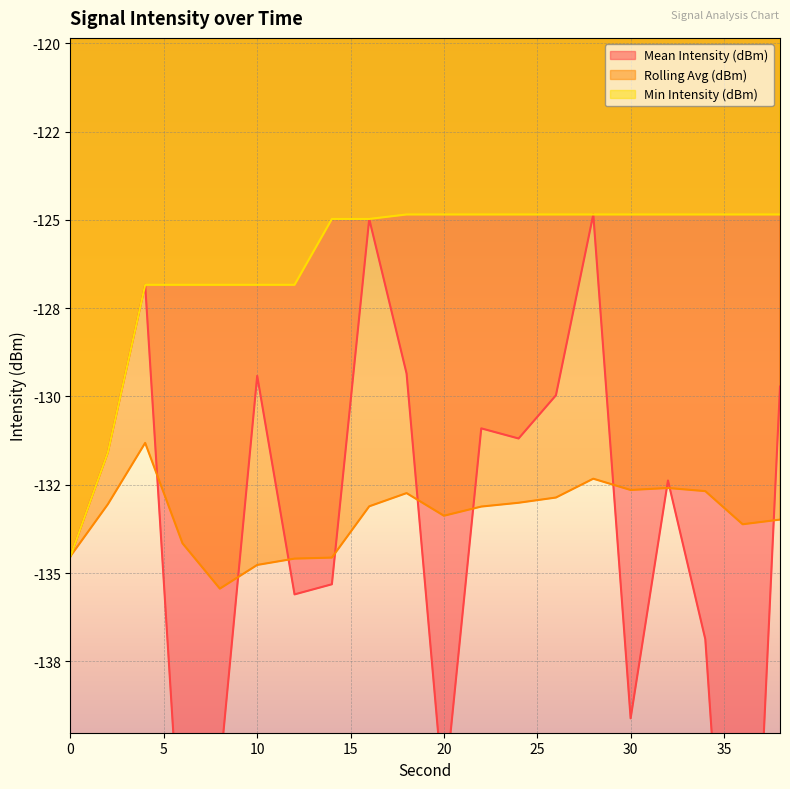

Does the chart display data point markers on the line(s)?

No